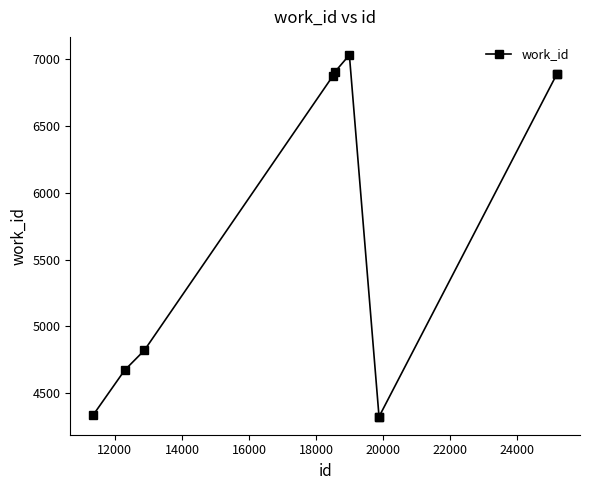

What is the maximum value shown in the chart?

7033